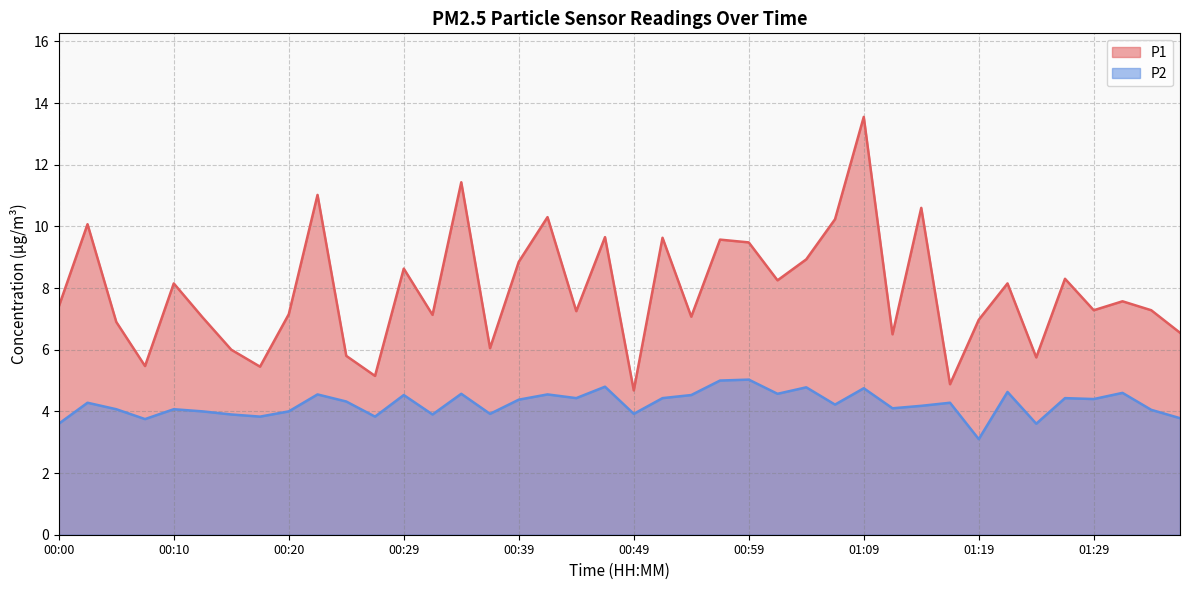

What is the difference between the maximum and minimum values in the P1 series?

8.9